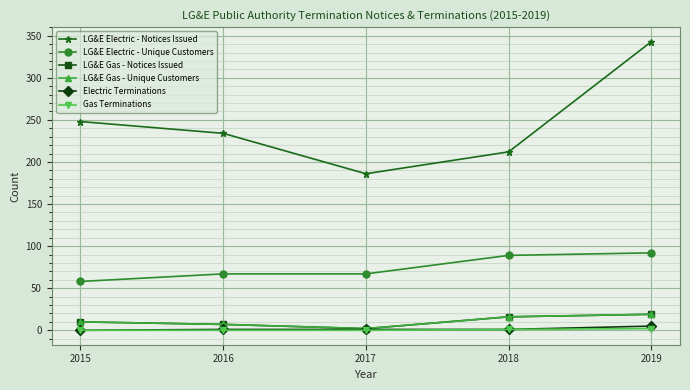

Reading left to right, transcribe all the data shown in this chart.

LG&E Electric - Notices Issued: 2015=248	2016=234	2017=186	2018=212	2019=343
LG&E Electric - Unique Customers: 2015=58	2016=67	2017=67	2018=89	2019=92
LG&E Gas - Notices Issued: 2015=10	2016=7	2017=2	2018=16	2019=19
LG&E Gas - Unique Customers: 2015=10	2016=7	2017=2	2018=16	2019=19
Electric Terminations: 2015=0	2016=1	2017=1	2018=1	2019=5
Gas Terminations: 2015=0	2016=0	2017=0	2018=1	2019=2